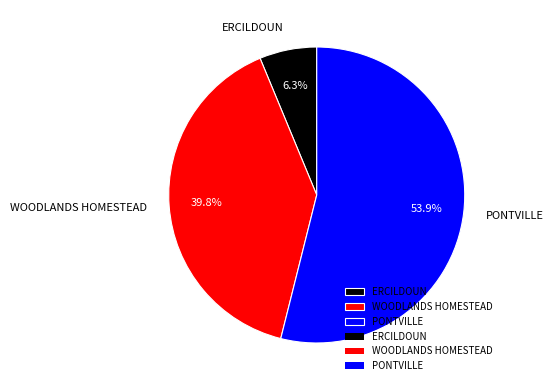

Is it true that PONTVILLE is 54% of the pie?

True